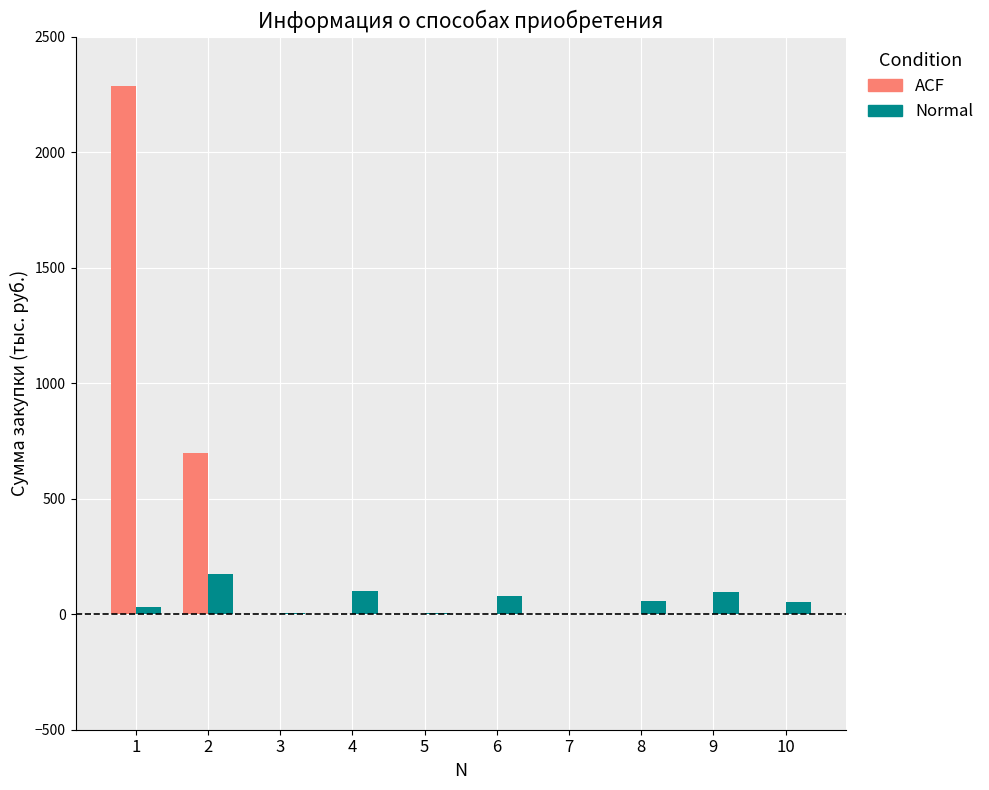

What value does the Normal series have at 6?

77.3